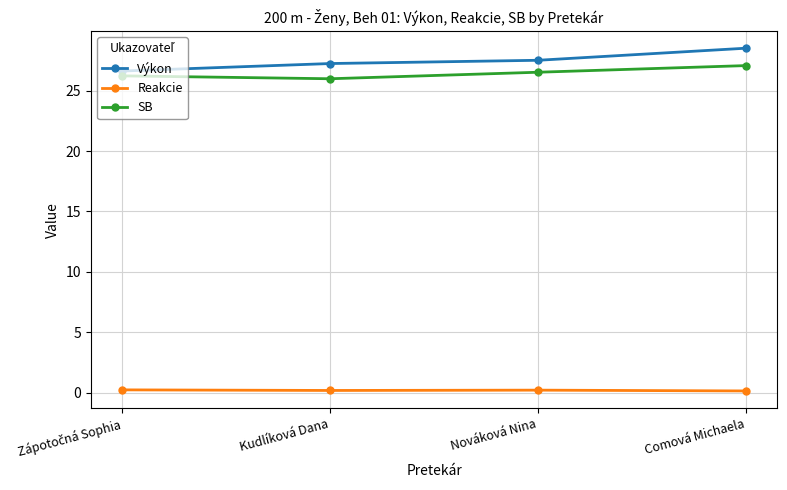

What is the average value of the SB series?

26.5